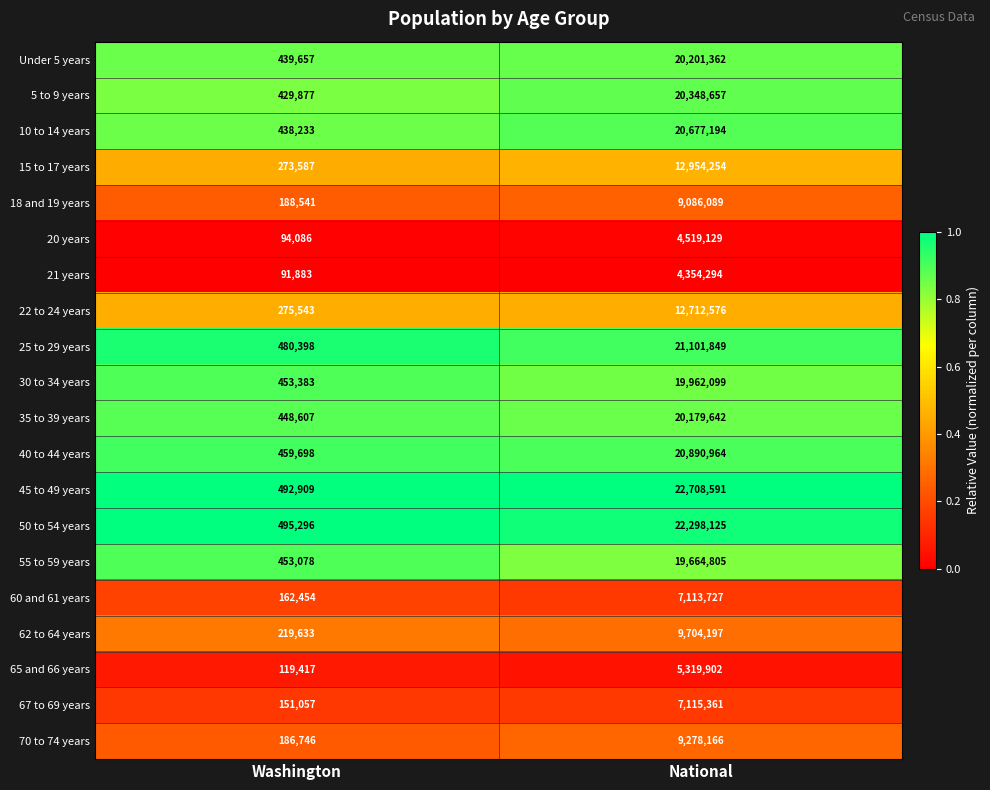

How many series are shown in this chart?

20